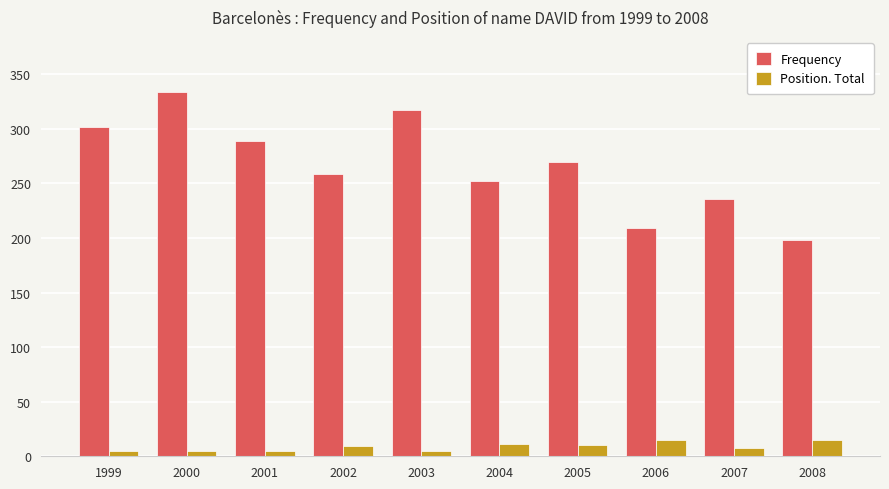

True or false: Frequency has a value of 209 at 2006.

True